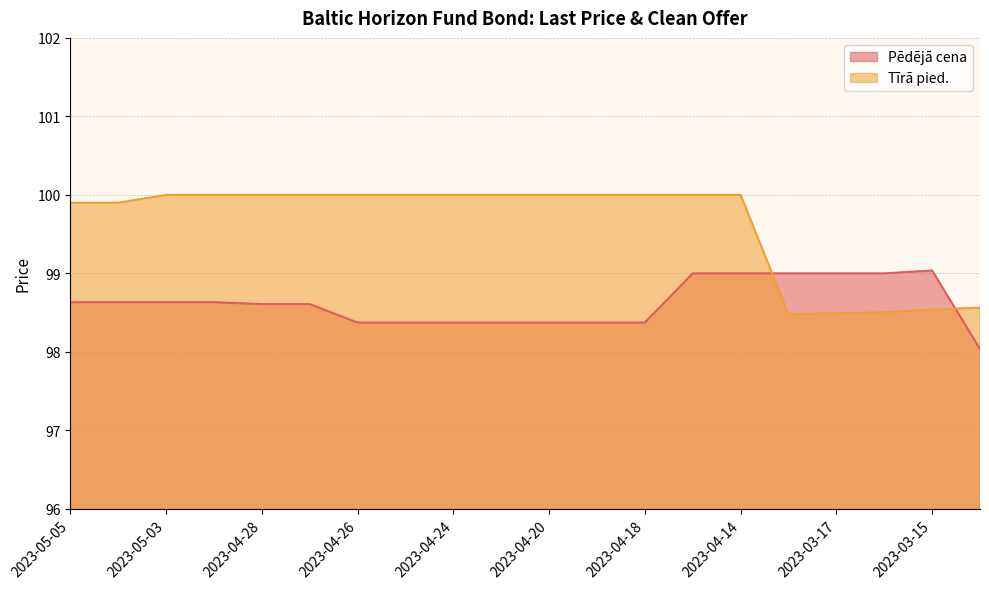

Between 2023-04-27 and 2023-04-21, which is larger?

2023-04-27